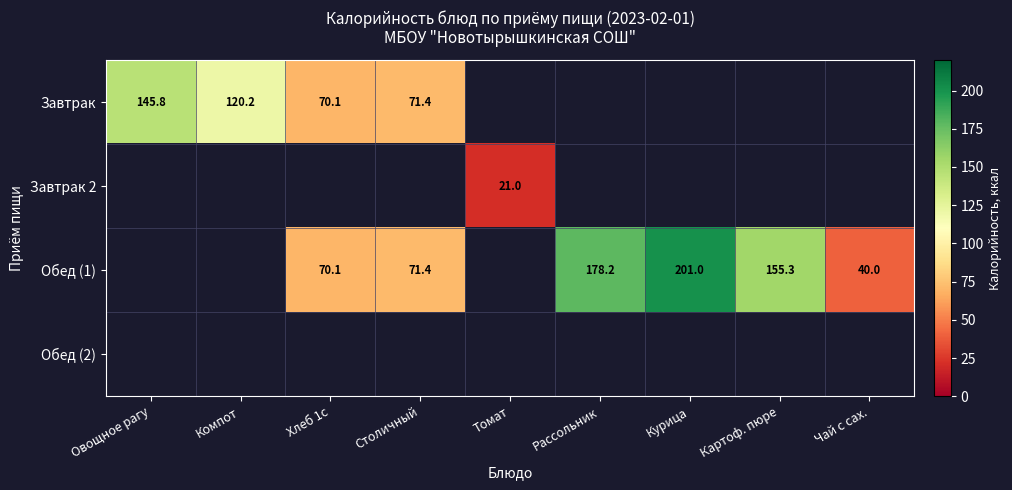

What is the sum of the Обед (1) values at Чай с сах. and Картоф. пюре?

195.3